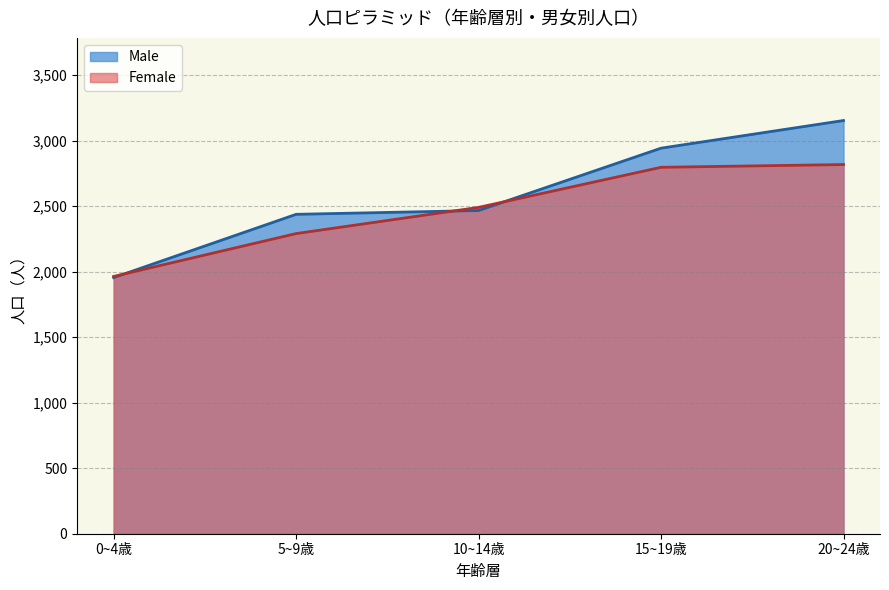

Read the Female value at 10-14, to the nearest 10.

2490